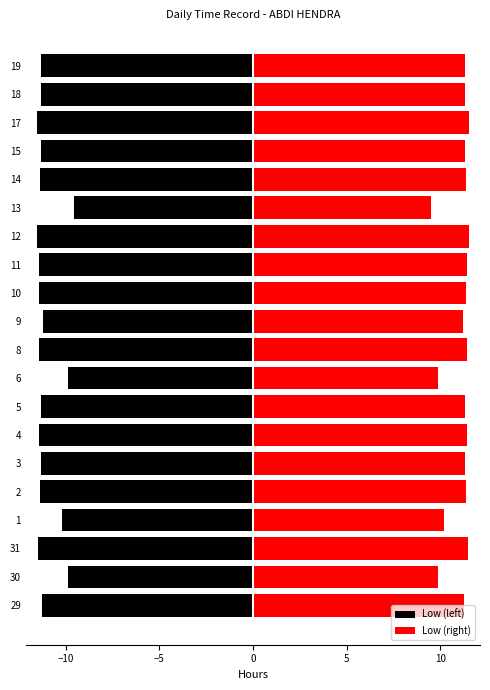

At 29, list the series in order from smallest to largest.

Low (left), Low (right)